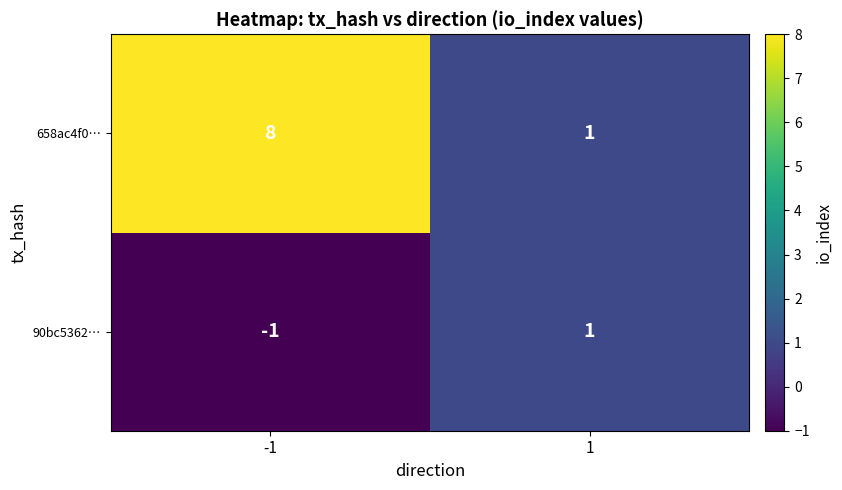

Reading left to right, transcribe all the data shown in this chart.

658ac4f0…: 8	1
90bc5362…: -1	1